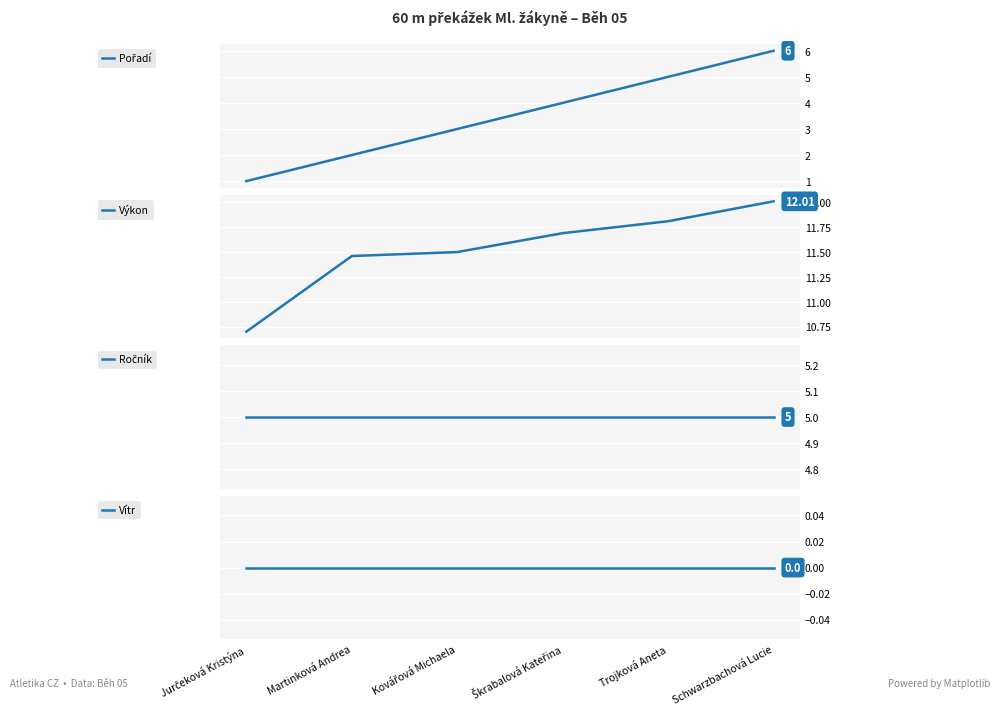

True or false: Výkon has a value of 12.0 at Schwarzbachová Lucie.

True